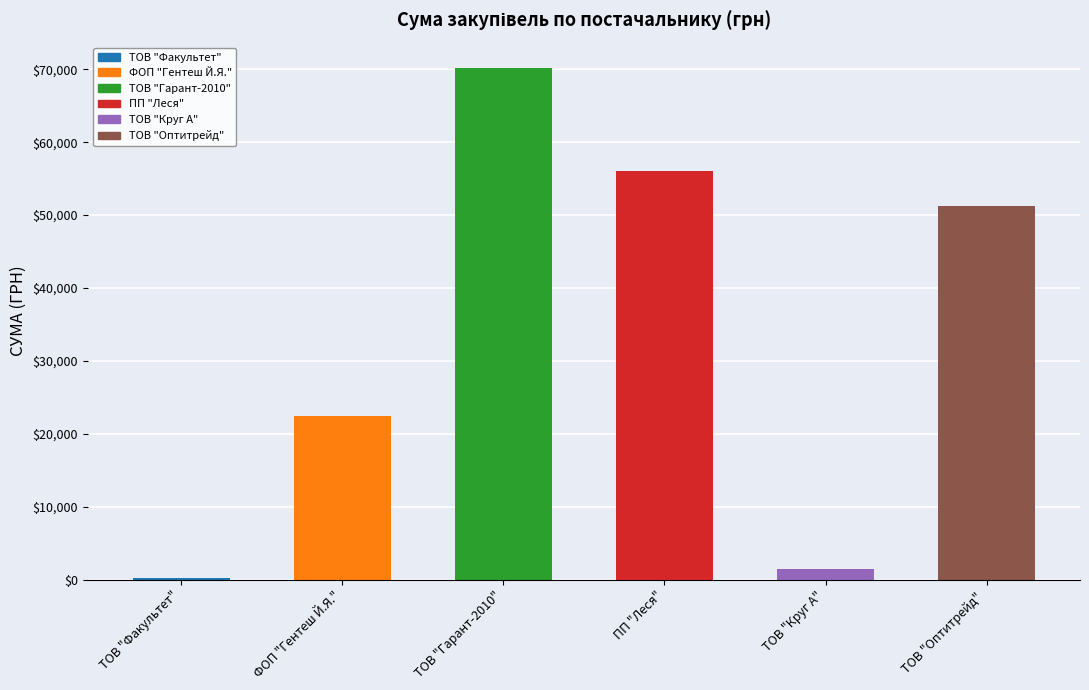

Are the bars horizontal?

No